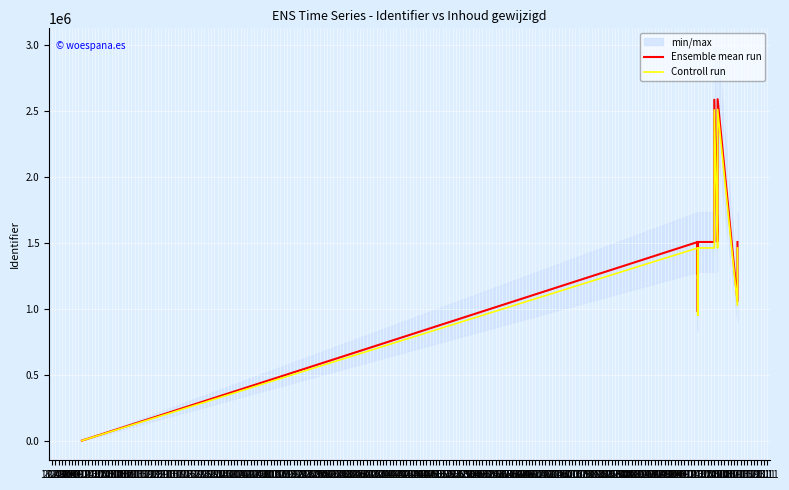

What is the spread (max minus min) of values at 12.10?

45216.4